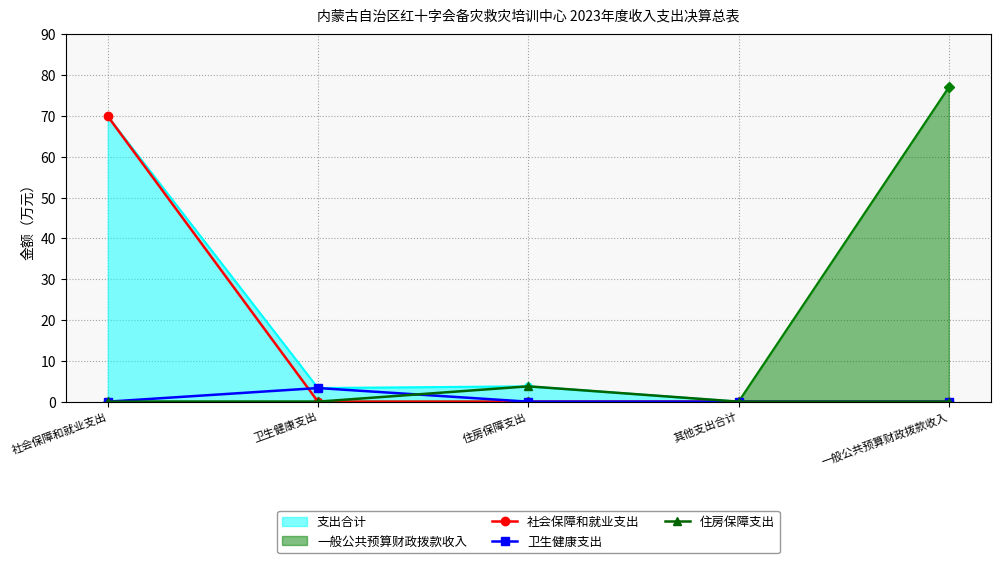

True or false: 卫生健康支出 and 住房保障支出 cross at least once.

True